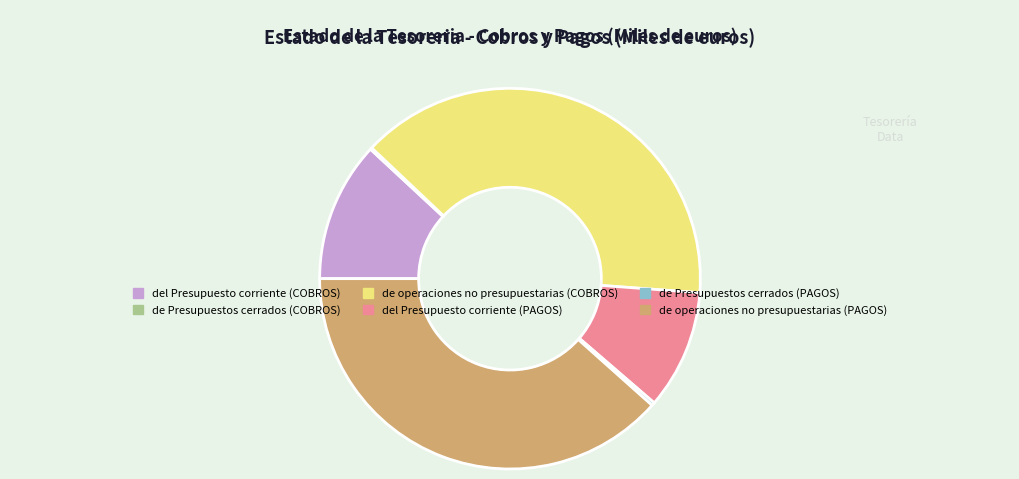

Does any single category account for the majority?

No